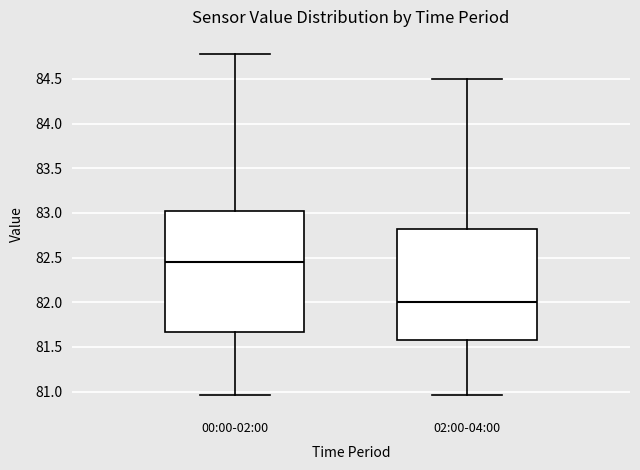

Which box's median line is the lowest?

02:00-04:00